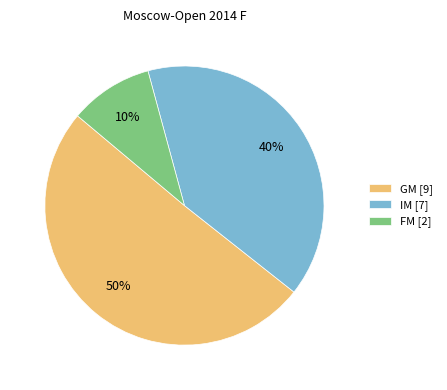

Count the number of slices in the pie.

3